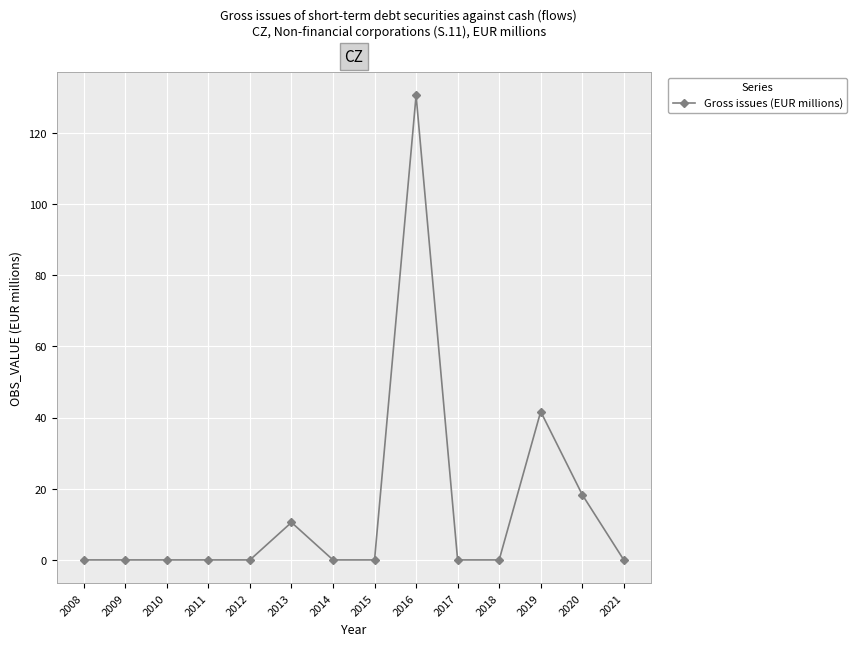

Reading right to left, list all the values displayed in this chart.

2021=0.0	2020=18.3	2019=41.7	2018=0.0	2017=0.0	2016=130.5	2015=0.0	2014=0.0	2013=10.5	2012=0.0	2011=0.0	2010=0.0	2009=0.0	2008=0.0